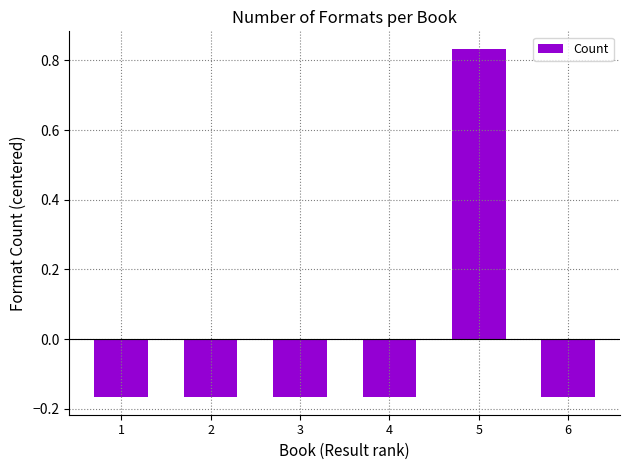

How many bars are there in total?

6